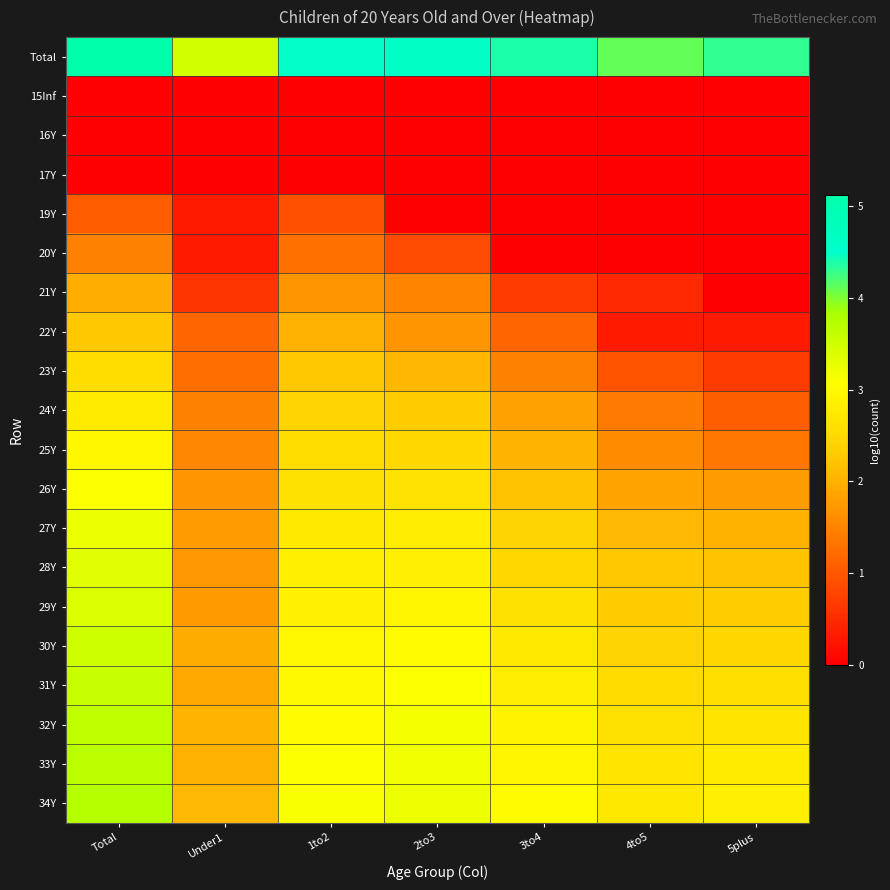

Reading left to right, what are all the values shown in this chart?

Total: Total=5.1	Under1=3.5	1to2=4.5	2to3=4.6	3to4=4.4	4to5=4.1	5plus=4.3
15Inf: Total=0.0	Under1=0.0	1to2=0.0	2to3=0.0	3to4=0.0	4to5=0.0	5plus=0.0
16Y: Total=0.0	Under1=0.0	1to2=0.0	2to3=0.0	3to4=0.0	4to5=0.0	5plus=0.0
17Y: Total=0.0	Under1=0.0	1to2=0.0	2to3=0.0	3to4=0.0	4to5=0.0	5plus=0.0
19Y: Total=1.0	Under1=0.3	1to2=0.9	2to3=0.0	3to4=0.0	4to5=0.0	5plus=0.0
20Y: Total=1.5	Under1=0.3	1to2=1.3	2to3=0.8	3to4=0.0	4to5=0.0	5plus=0.0
21Y: Total=2.0	Under1=0.6	1to2=1.7	2to3=1.5	3to4=0.7	4to5=0.5	5plus=0.0
22Y: Total=2.3	Under1=1.1	1to2=2.0	2to3=1.7	3to4=1.1	4to5=0.3	5plus=0.3
23Y: Total=2.6	Under1=1.3	1to2=2.3	2to3=2.1	3to4=1.5	4to5=1.0	5plus=0.7
24Y: Total=2.8	Under1=1.5	1to2=2.4	2to3=2.3	3to4=1.8	4to5=1.4	5plus=1.1
25Y: Total=3.0	Under1=1.5	1to2=2.6	2to3=2.5	3to4=2.1	4to5=1.6	5plus=1.3
26Y: Total=3.1	Under1=1.7	1to2=2.6	2to3=2.6	3to4=2.2	4to5=1.8	5plus=1.8
27Y: Total=3.2	Under1=1.8	1to2=2.8	2to3=2.8	3to4=2.4	4to5=2.1	5plus=2.0
28Y: Total=3.3	Under1=1.7	1to2=2.9	2to3=2.8	3to4=2.5	4to5=2.3	5plus=2.2
29Y: Total=3.4	Under1=1.7	1to2=2.9	2to3=2.9	3to4=2.6	4to5=2.3	5plus=2.3
30Y: Total=3.5	Under1=1.9	1to2=3.0	2to3=3.0	3to4=2.7	4to5=2.4	5plus=2.5
31Y: Total=3.6	Under1=1.9	1to2=3.0	2to3=3.1	3to4=2.8	4to5=2.5	5plus=2.6
32Y: Total=3.6	Under1=2.0	1to2=3.0	2to3=3.1	3to4=2.9	4to5=2.6	5plus=2.7
33Y: Total=3.7	Under1=2.0	1to2=3.1	2to3=3.2	3to4=2.9	4to5=2.7	5plus=2.8
34Y: Total=3.7	Under1=2.1	1to2=3.1	2to3=3.2	3to4=3.0	4to5=2.7	5plus=2.8